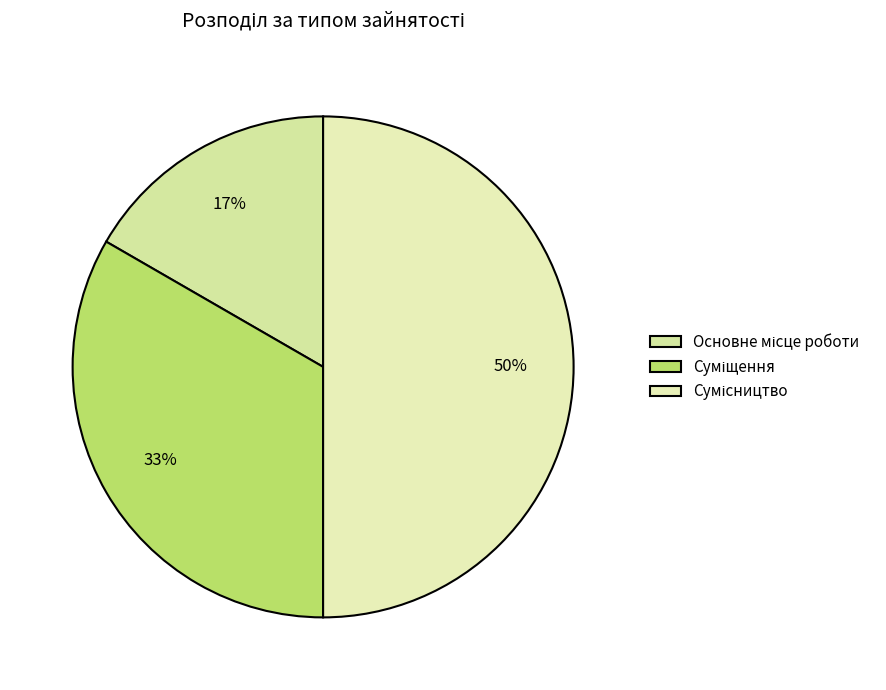

What percentage do Суміщення and Сумісництво together represent?

83.3%